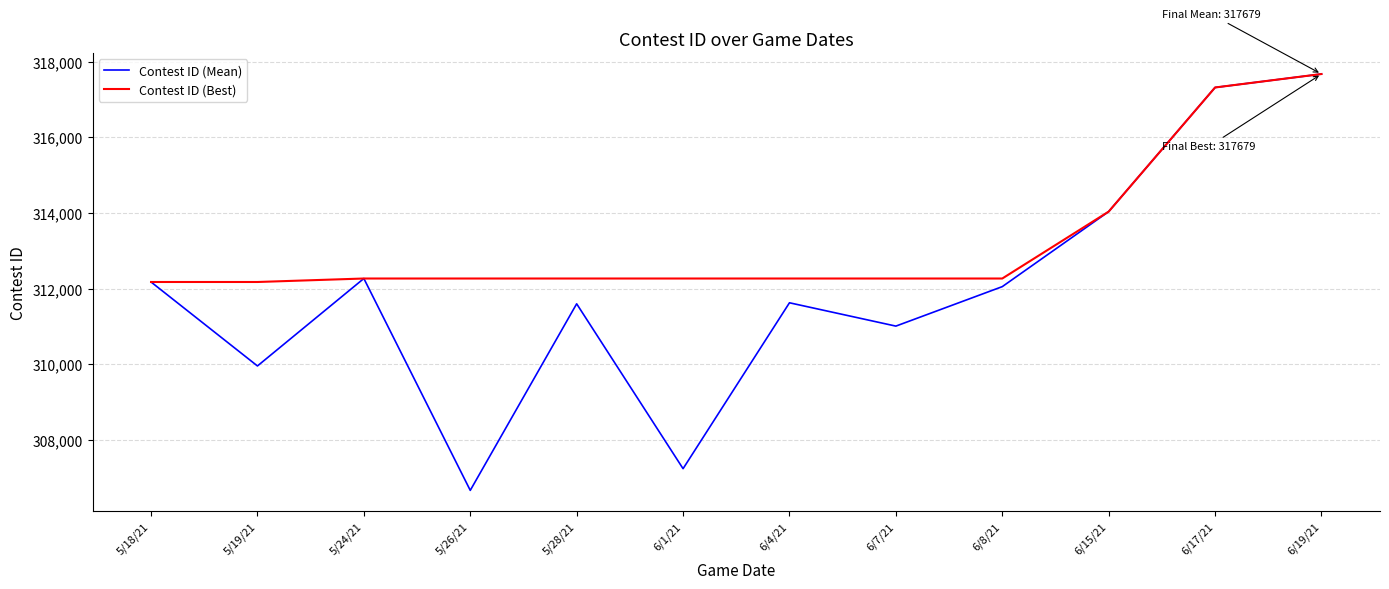

Which series has the widest spread of values?

Contest ID (Mean)